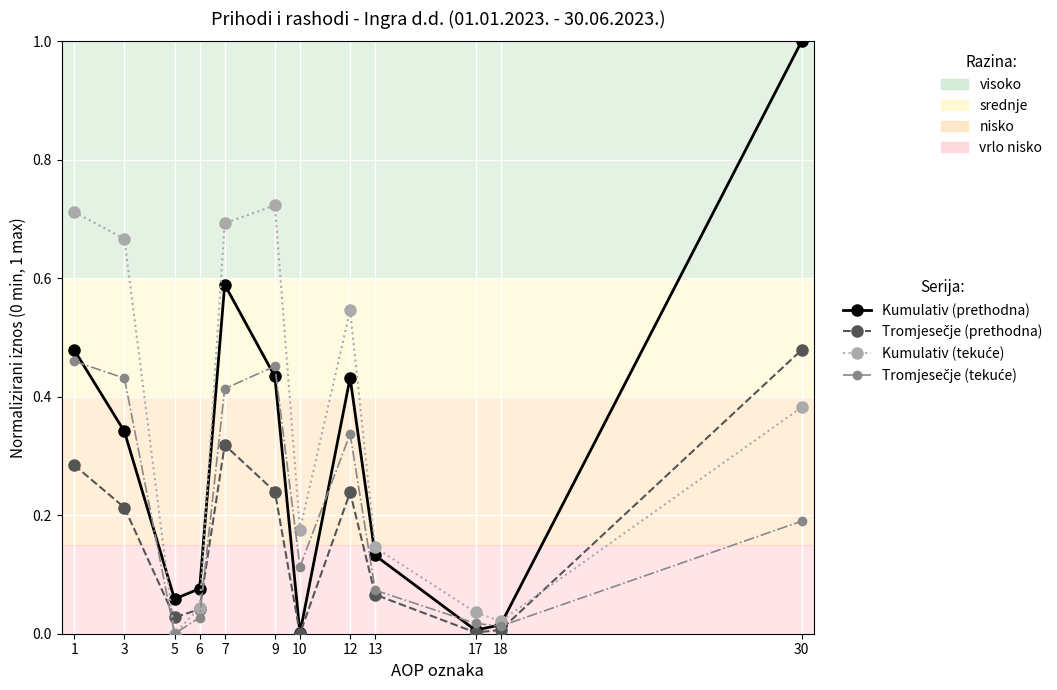

What is the greatest value displayed?

1.0